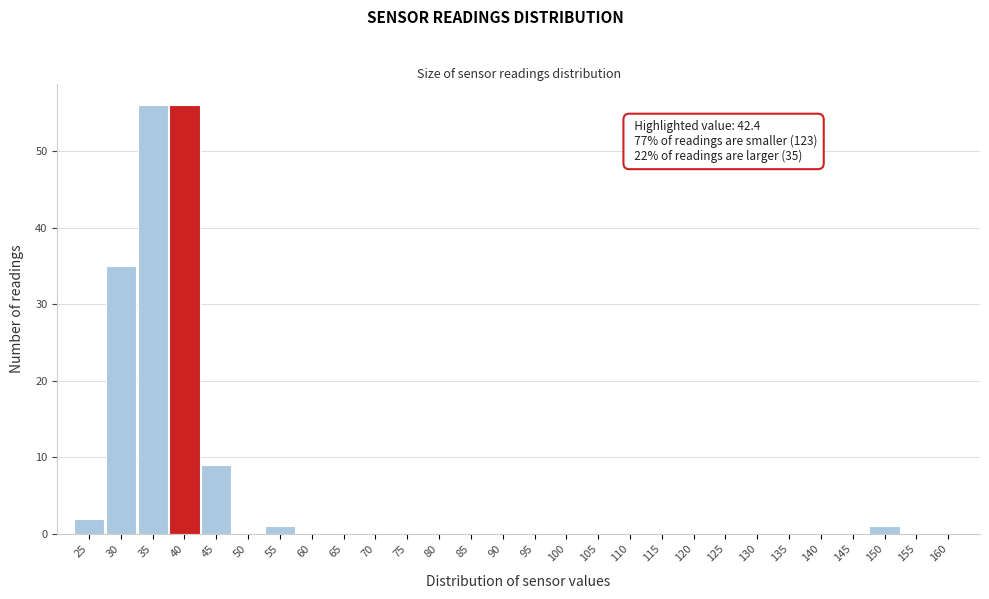

Reading left to right, extract all data points from this chart.

25=2	30=35	35=56	40=56	45=9	50=0	55=1	60=0	65=0	70=0	75=0	80=0	85=0	90=0	95=0	100=0	105=0	110=0	115=0	120=0	125=0	130=0	135=0	140=0	145=0	150=1	155=0	160=0